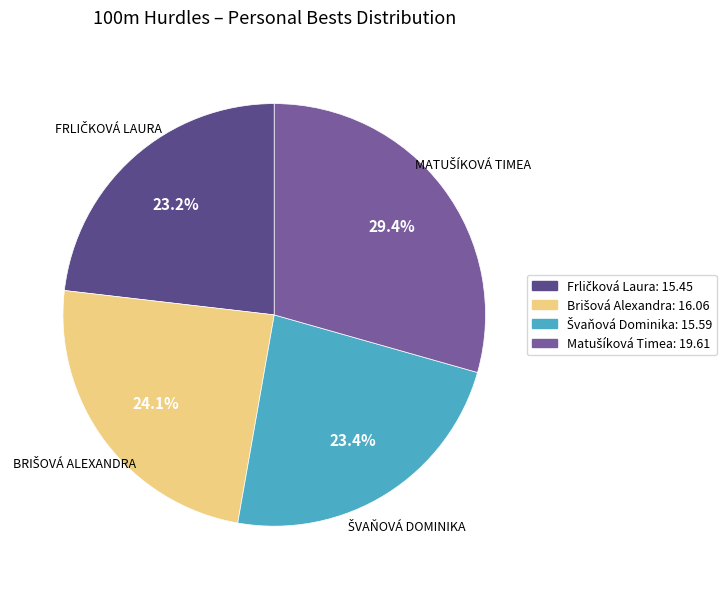

How many segments does this pie chart have?

4